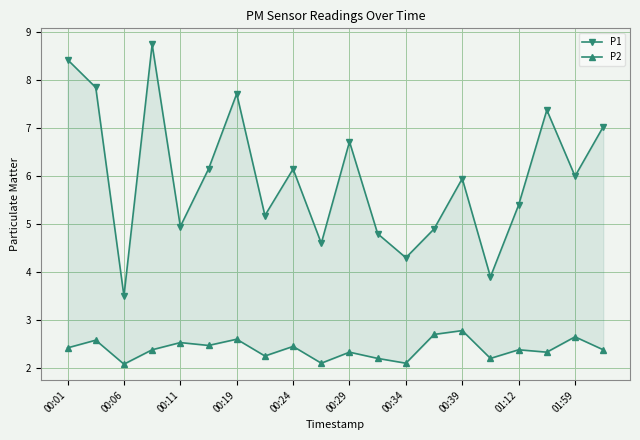

What are all the series names shown in the legend?

P1, P2